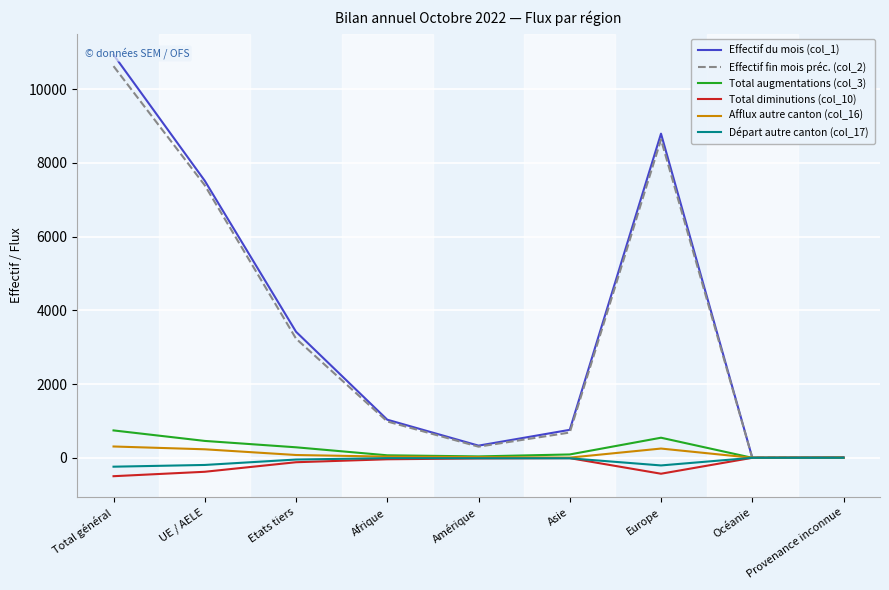

Which series has the largest total across all categories?

Effectif du mois (col_1)